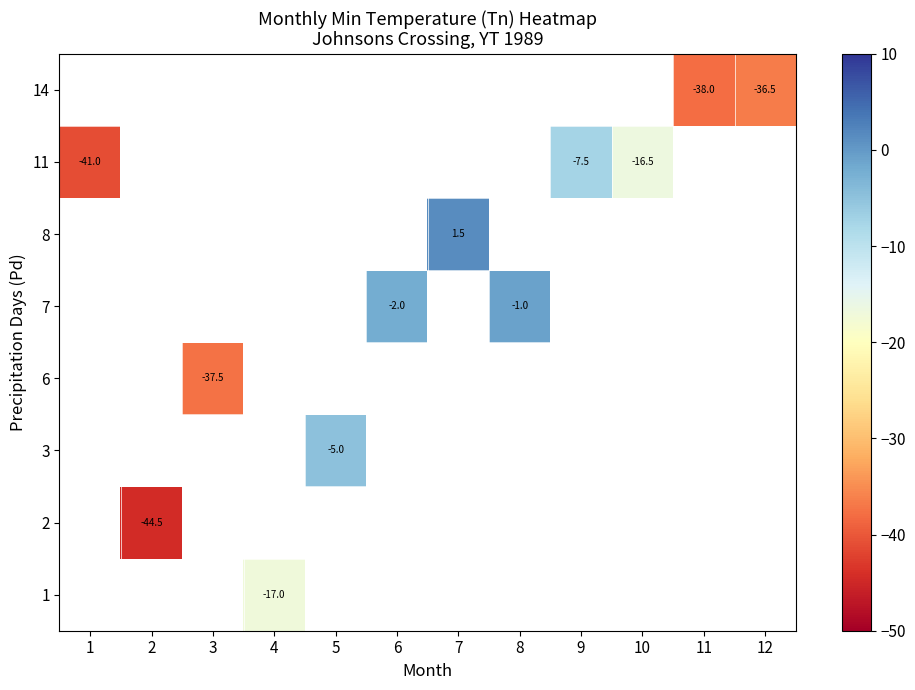

Is the value of row_4 at 4 greater than the value of row_1 at 2?

No